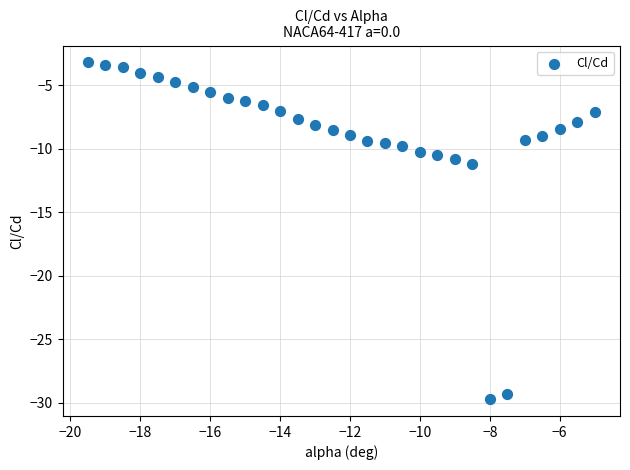

What Y value in the scatter plot is closest to -16?

-11.2